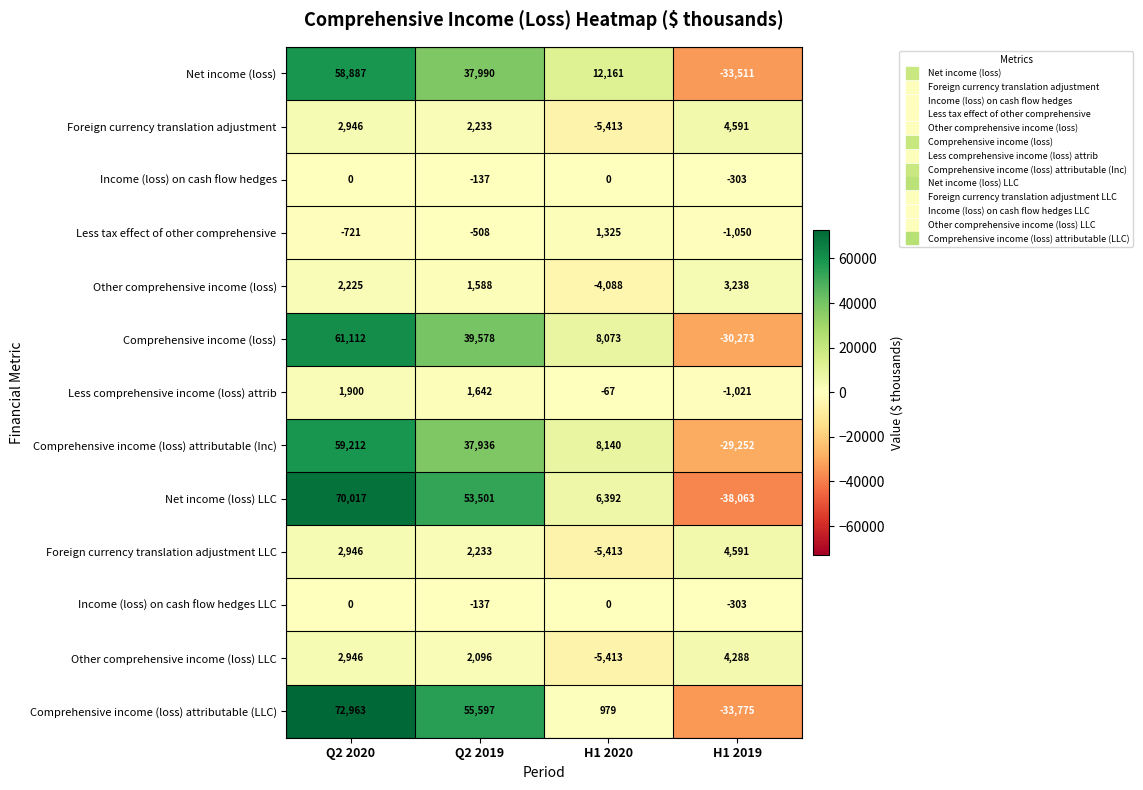

True or false: Foreign currency translation adjustment has a value of 6432 at H1 2019.

False